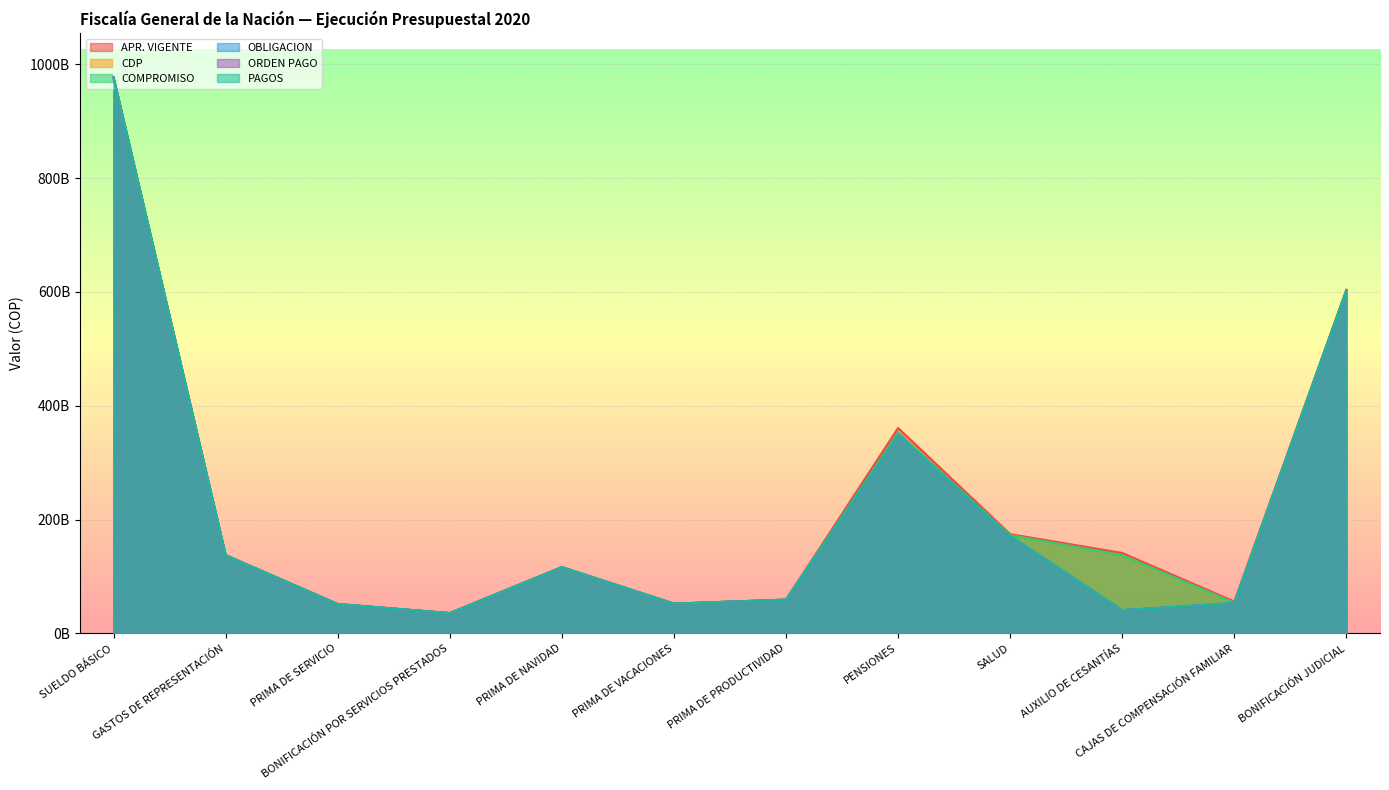

What is the difference between the maximum and minimum values in the ORDEN PAGO series?

941185474383